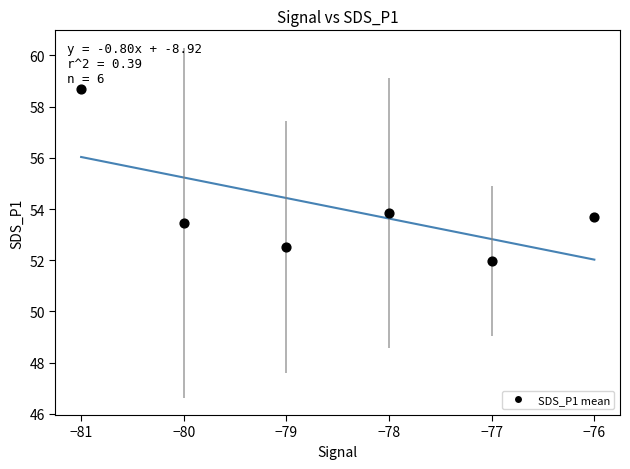

What Y value in the scatter plot is closest to 55?

53.9